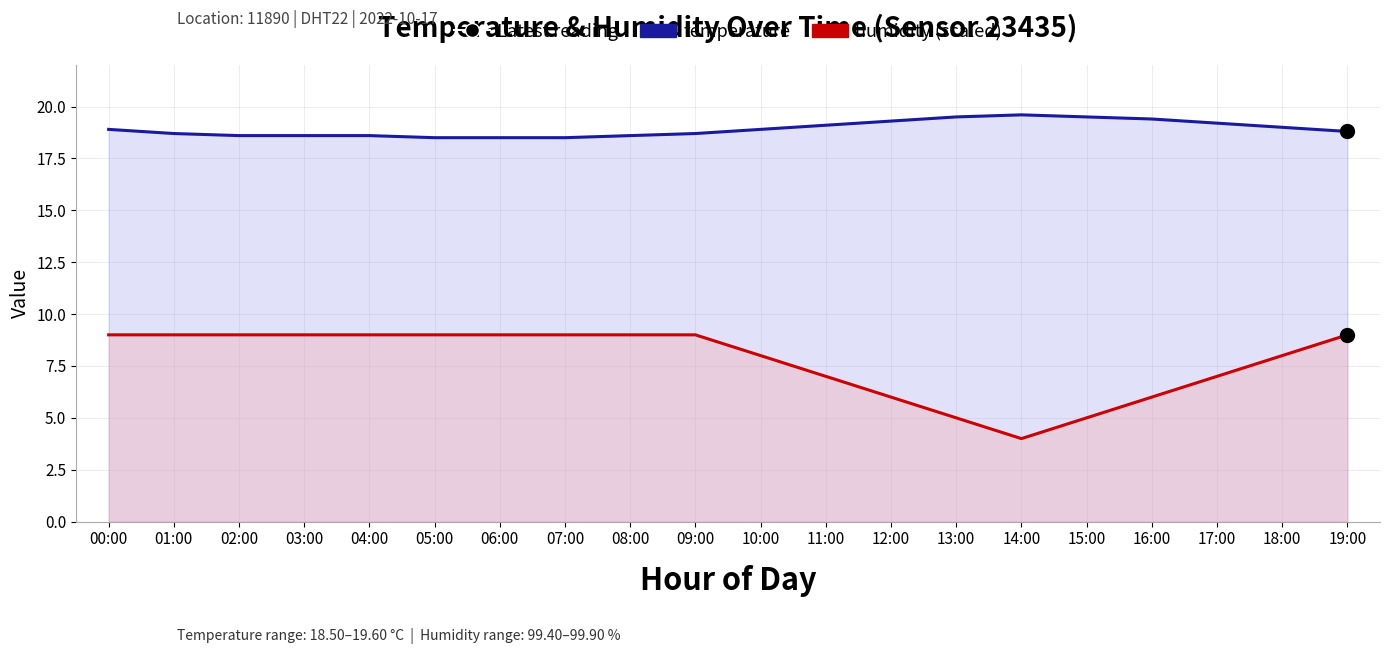

What position from the left is 04:00?

5